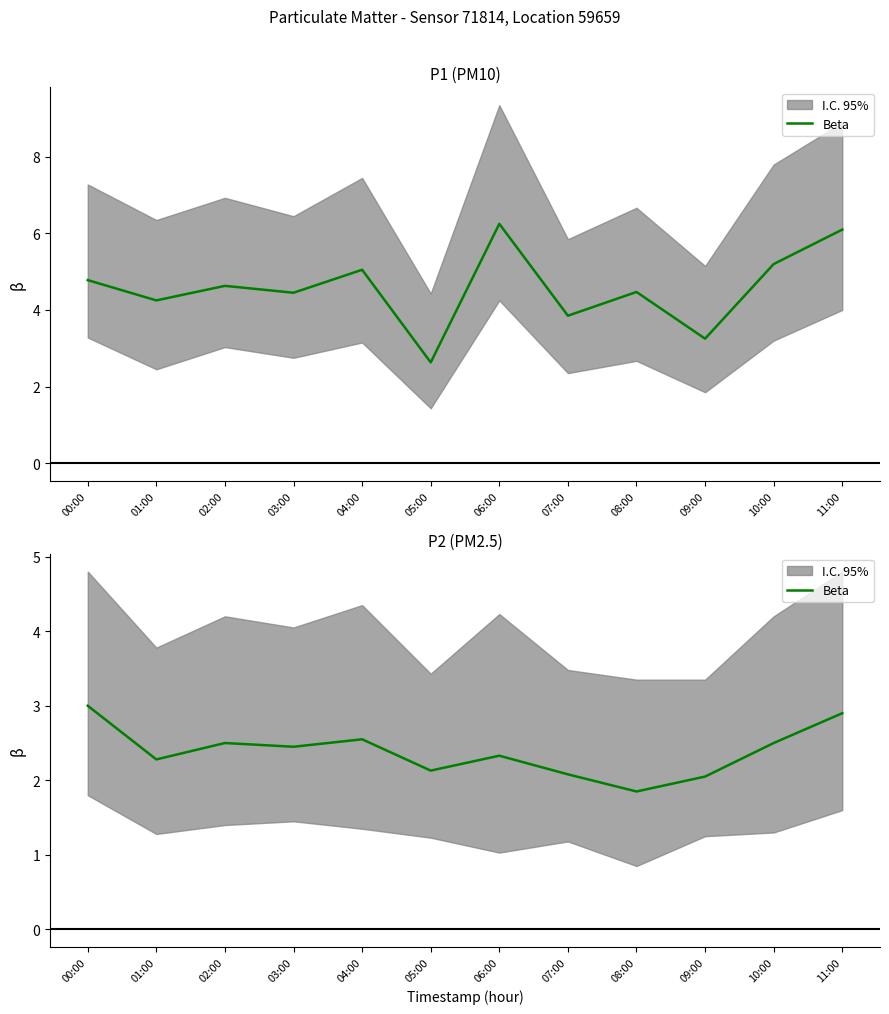

At which category does the chart reach its minimum across all series?

08:00